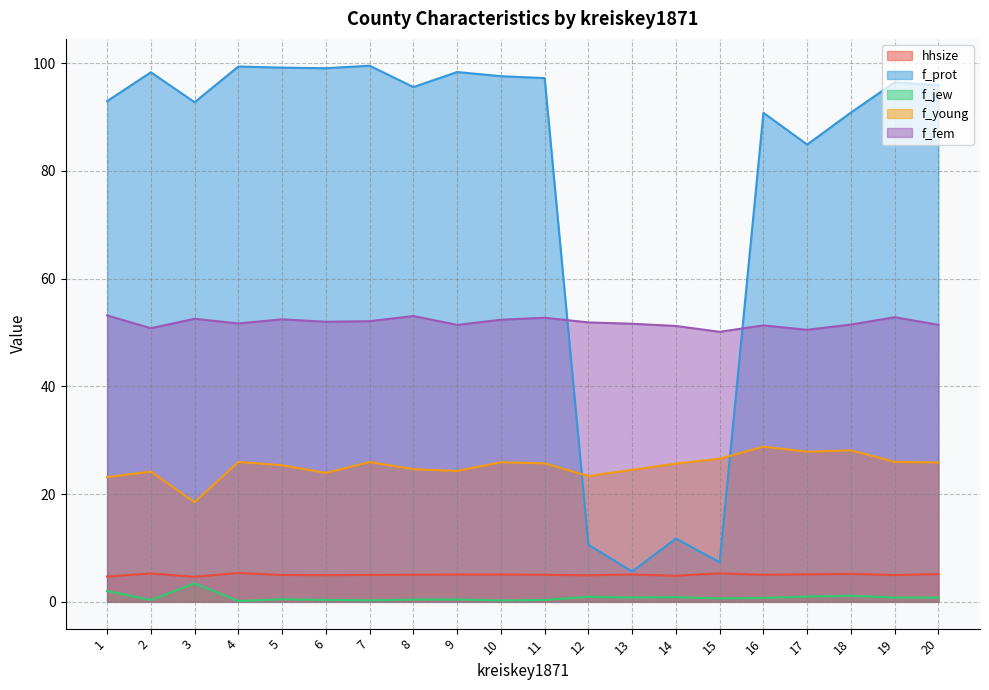

How many data points does each series have?

20